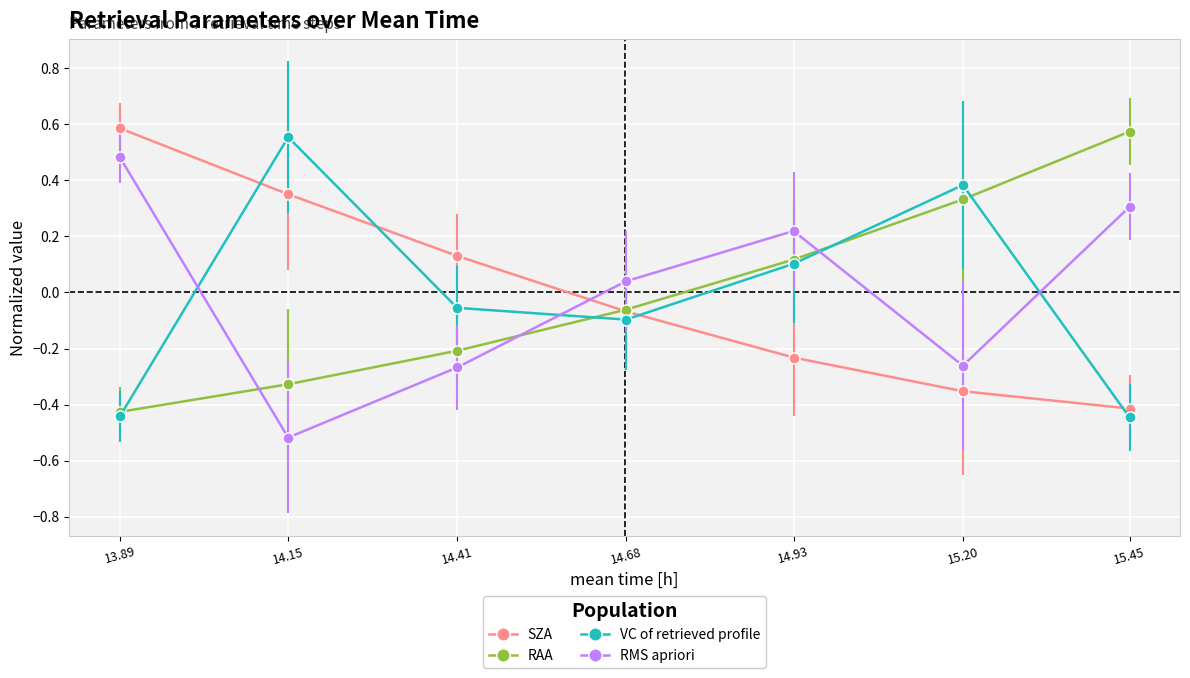

How many values in SZA are above zero?

3